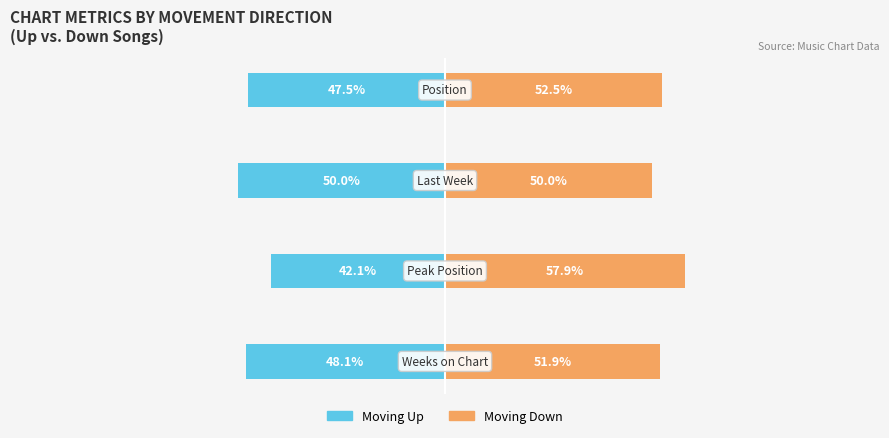

Reading left to right, extract all data points from this chart.

Up (Moving Up): -48.1	-42.1	-50.0	-47.5
Down (Moving Down): 51.9	57.9	50.0	52.5